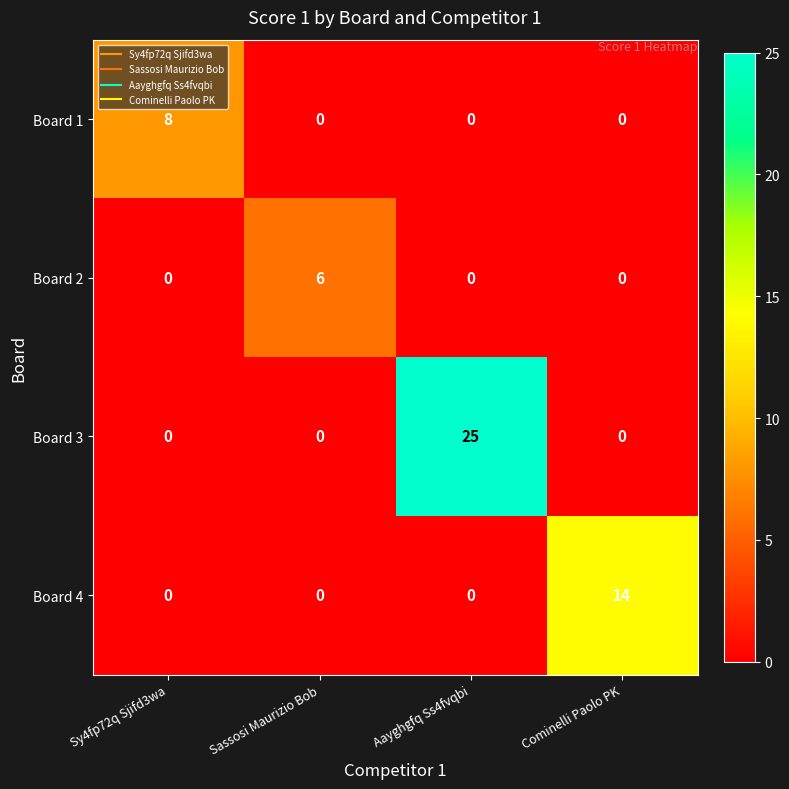

What is the total value across all series at Aayghgfq Ss4fvqbi?

25